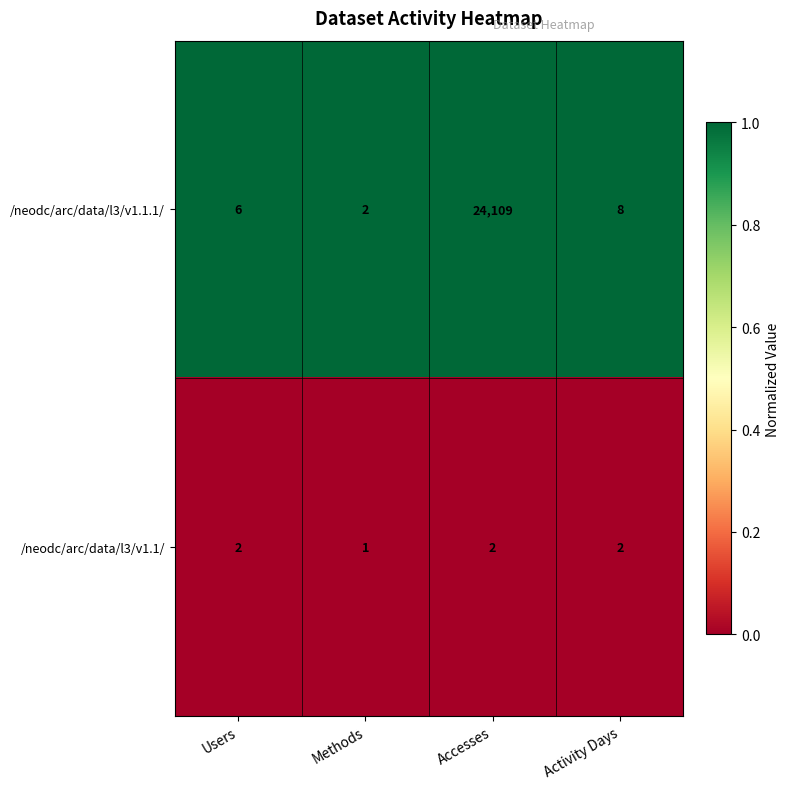

What value does the /neodc/arc/data/l3/v1.1.1/ series have at Users, to the nearest 10?

10